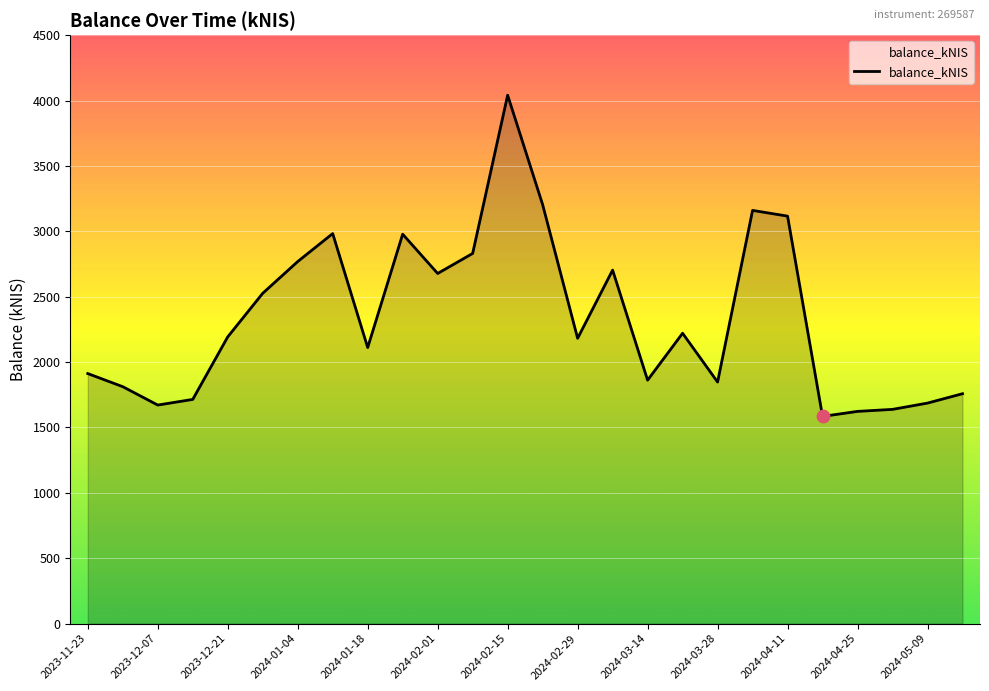

What is the maximum value shown in the chart?

4040.8